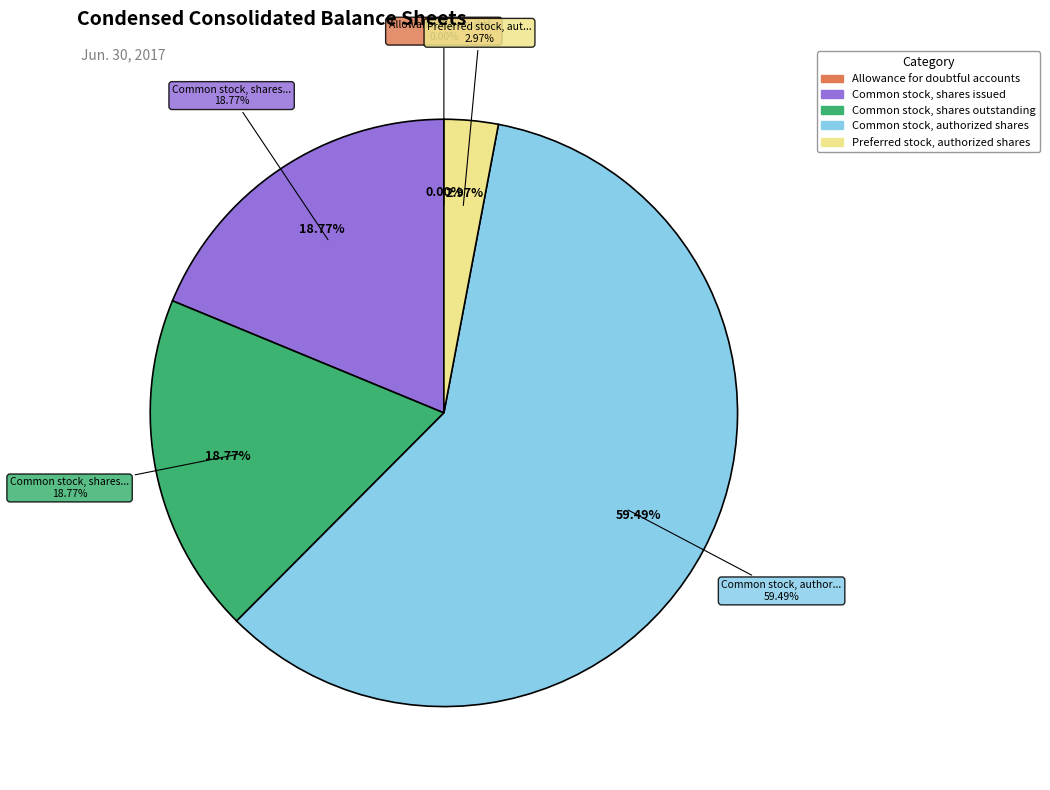

What is the majority slice?

Common stock, authorized shares